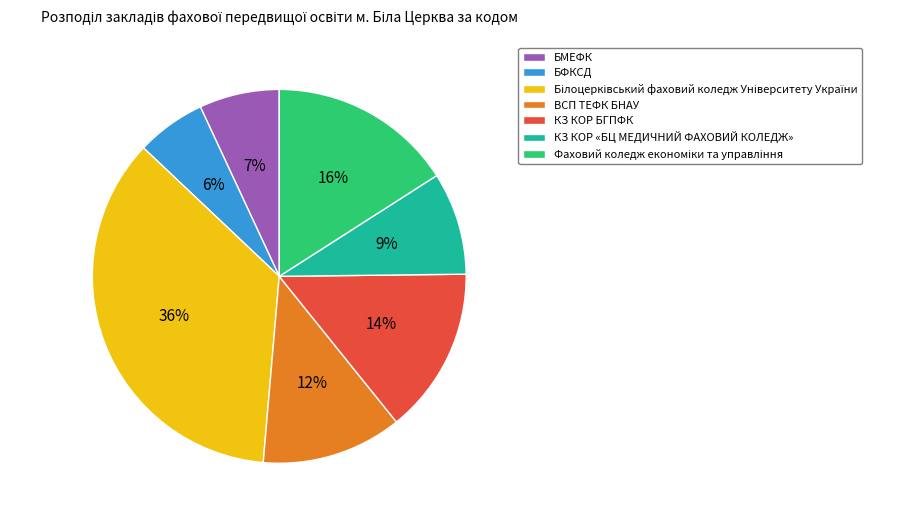

What is the smallest slice in the pie chart?

БФКСД